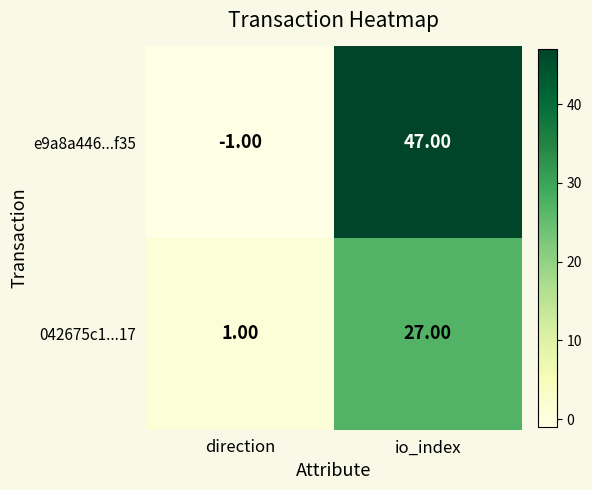

How many values in the 042675c1...17 series are below 27?

1